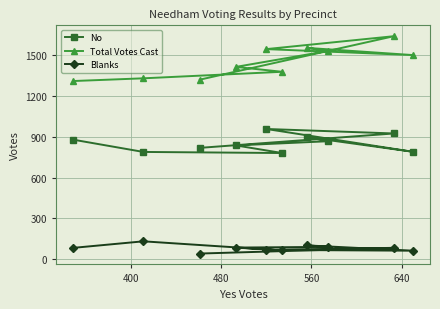

Which series has the largest total across all categories?

Total Votes Cast